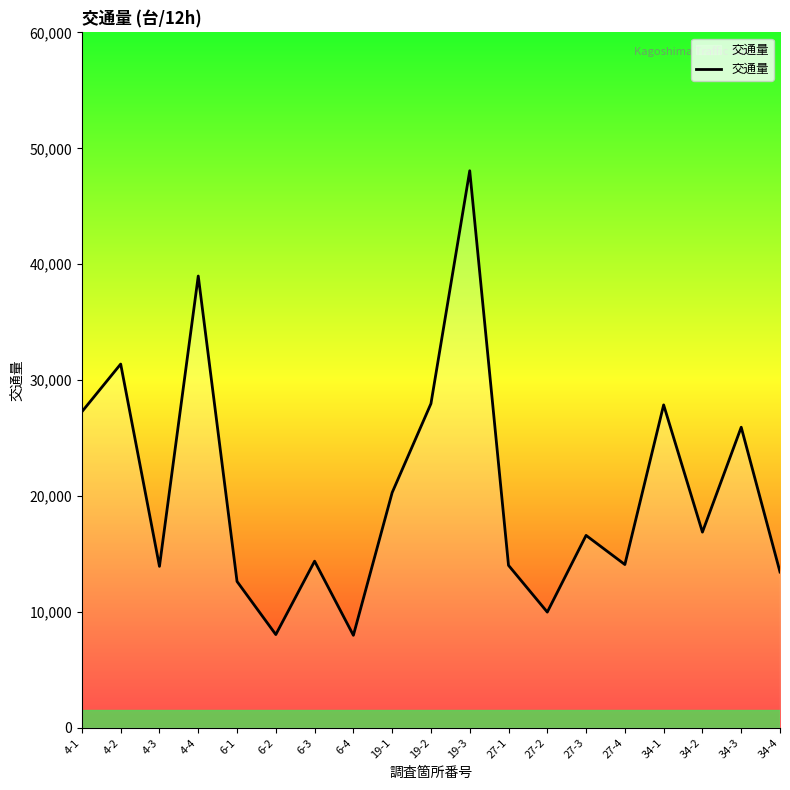

What is the difference between the values at 27-2 and 19-3?

38085